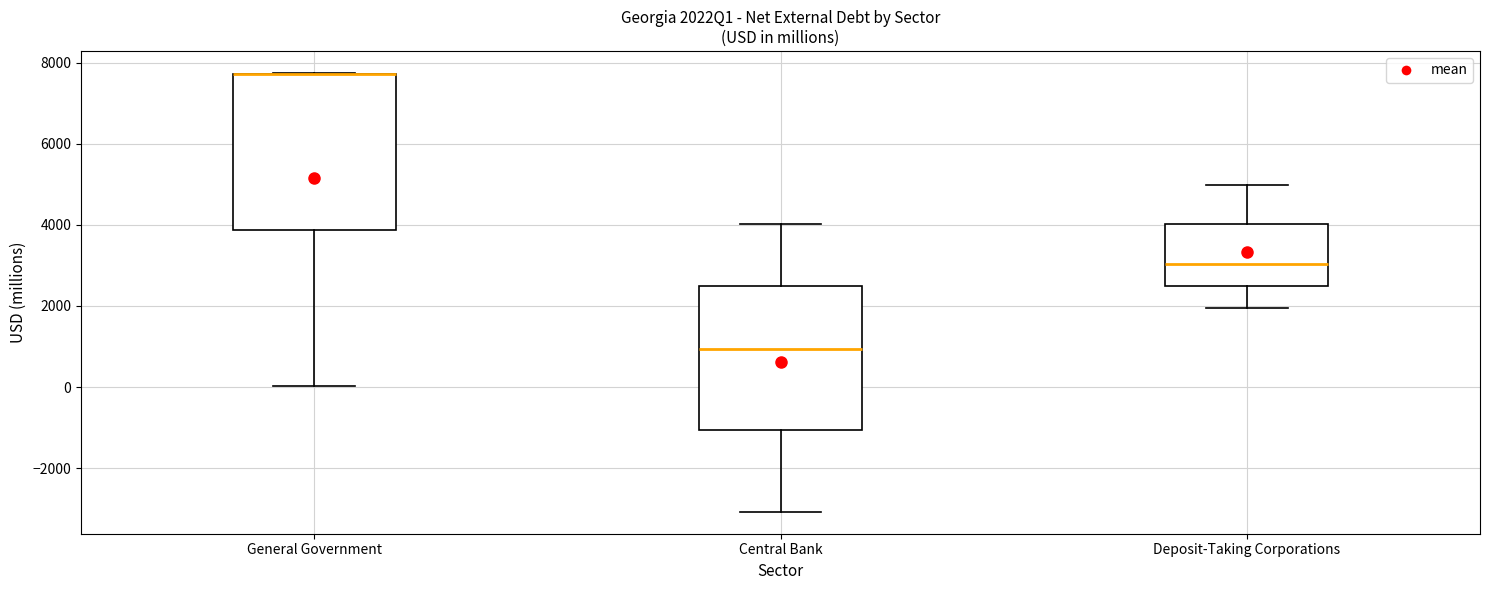

Reading left to right, transcribe this box plot: for each box, give where its median line is, the range the box spans, and where its two whiskers end, as read against the y-axis. The values are not printed on the chart, so give them approximately, as read against the axis.

General Government: median 7800 (drawn on the box's upper edge), box 3800 to 7800, whiskers 0 to 7800
Central Bank: median 1000, box -1000 to 2400, whiskers -3000 to 4000
Deposit-Taking Corporations: median 3000, box 2400 to 4000, whiskers 2000 to 5000